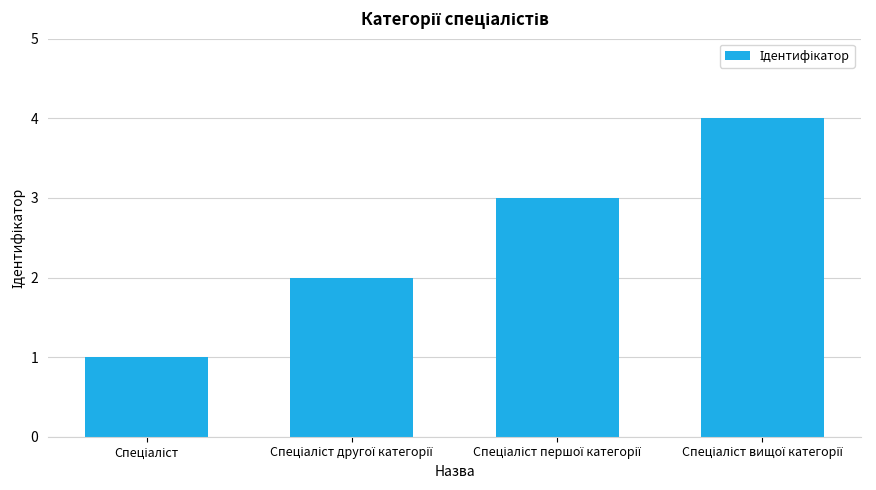

What is the maximum value shown in the chart?

4